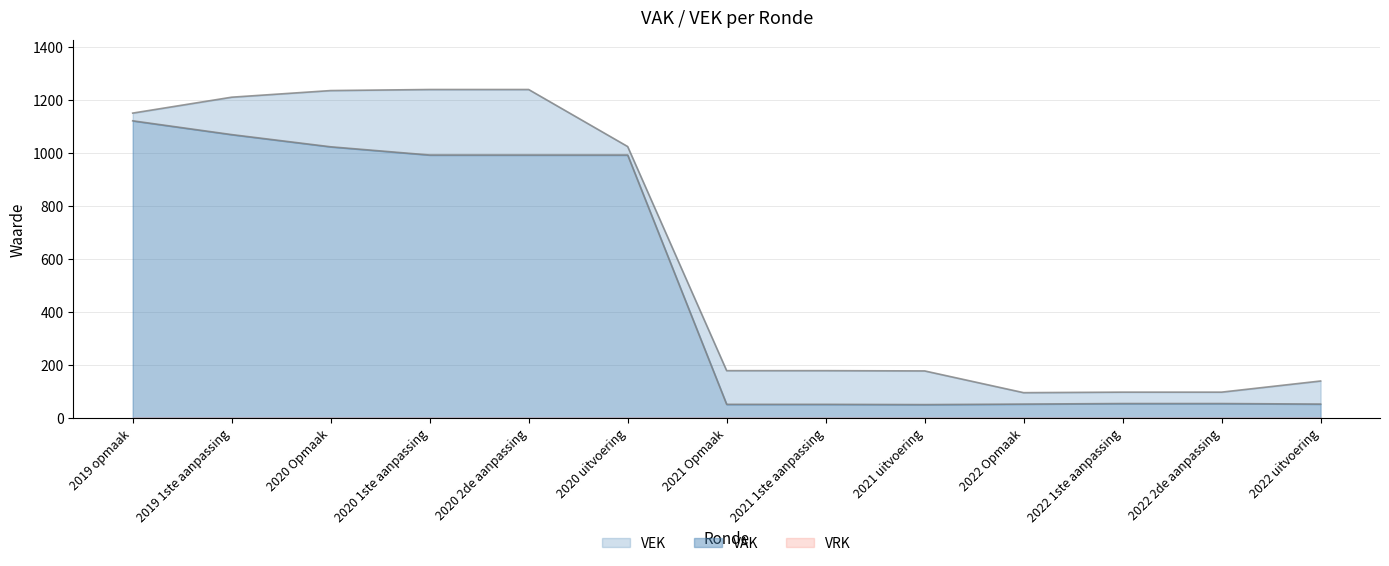

What is the label of the 12th point from the right?

2019 1ste aanpassing